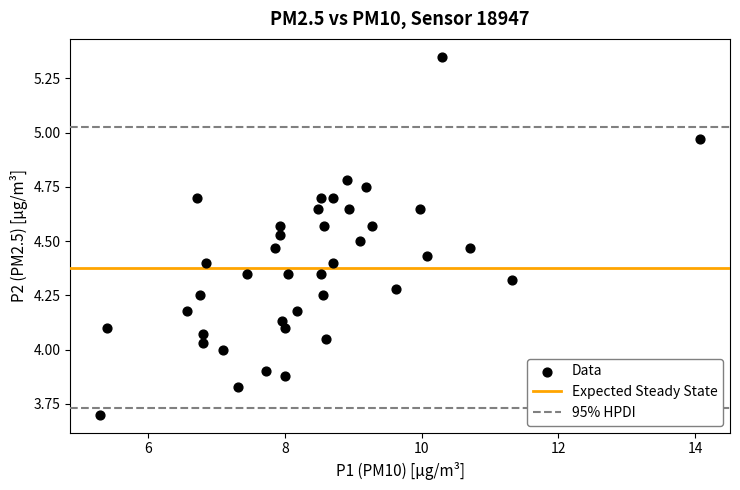

What is the range of X values (max minus min)?

8.8